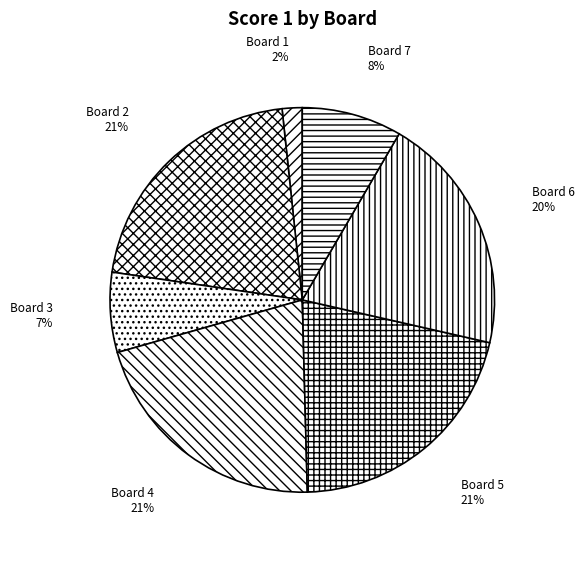

Is there any slice that represents more than half of the pie?

No